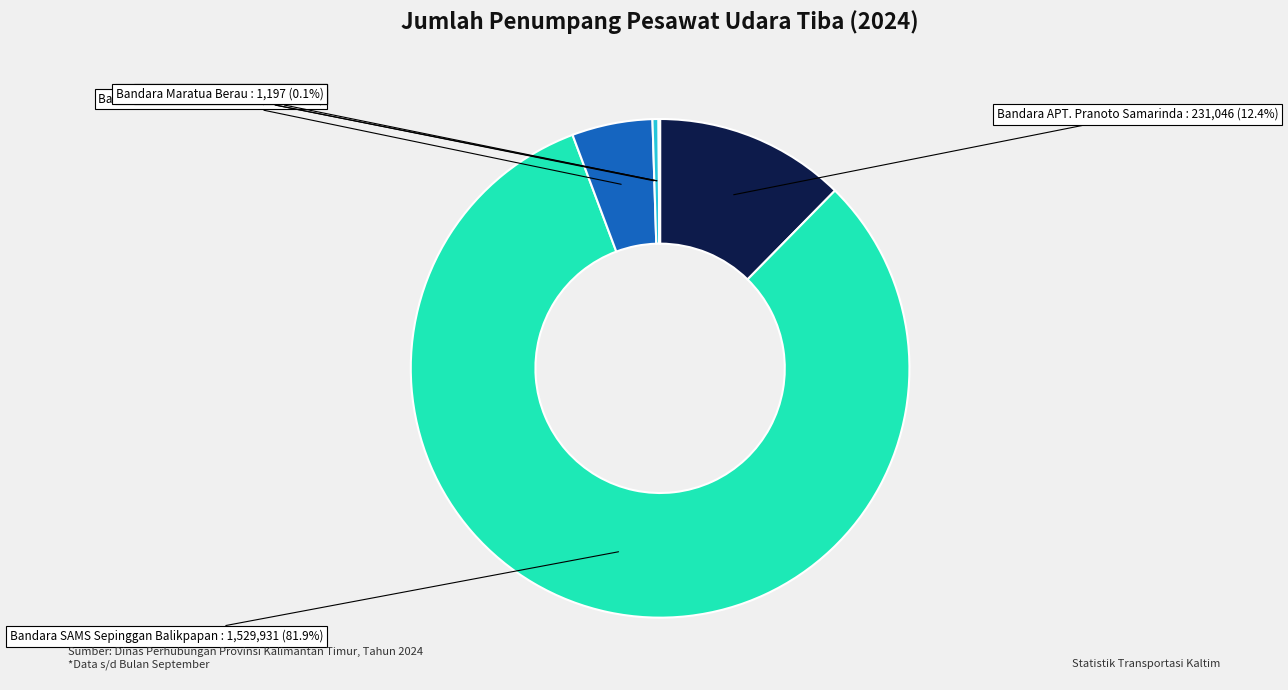

Does any single category account for the majority?

Yes